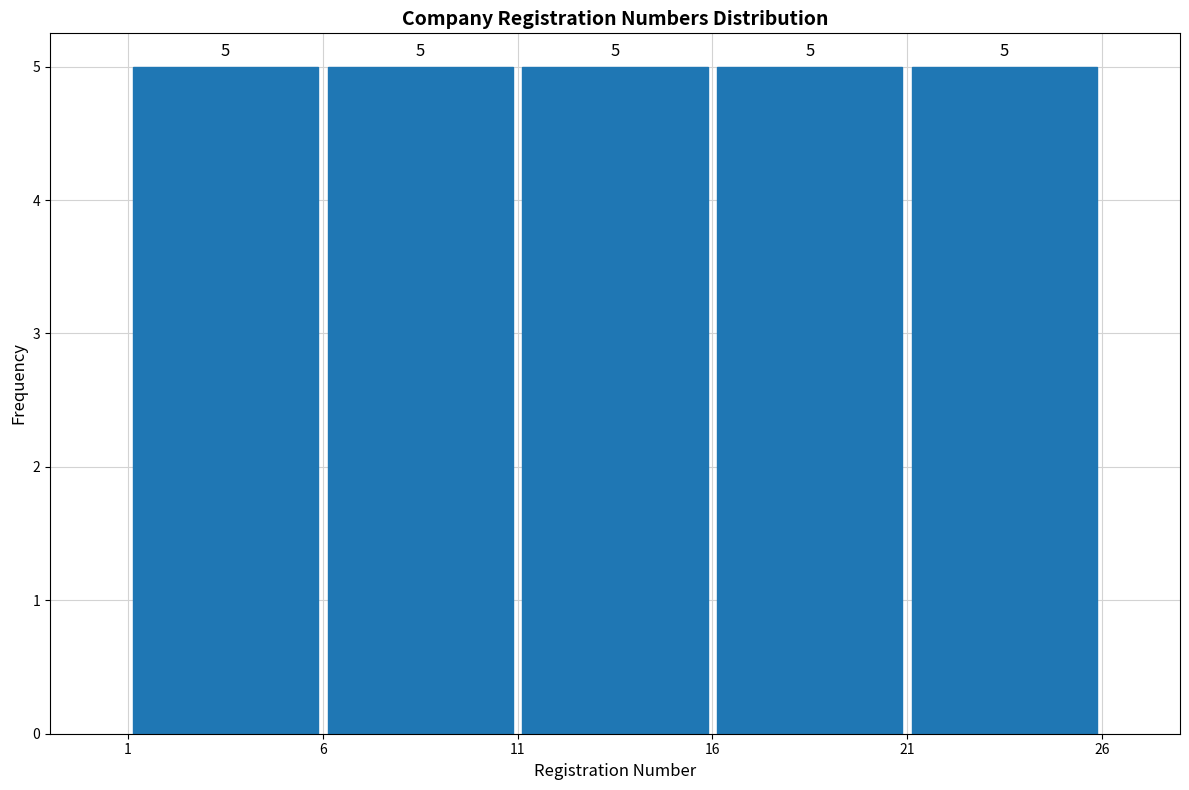

Reading left to right, transcribe this chart: for each bar, give the range it covers on the x-axis and its height.

1 to 6: 5
6 to 11: 5
11 to 16: 5
16 to 21: 5
21 to 26: 5